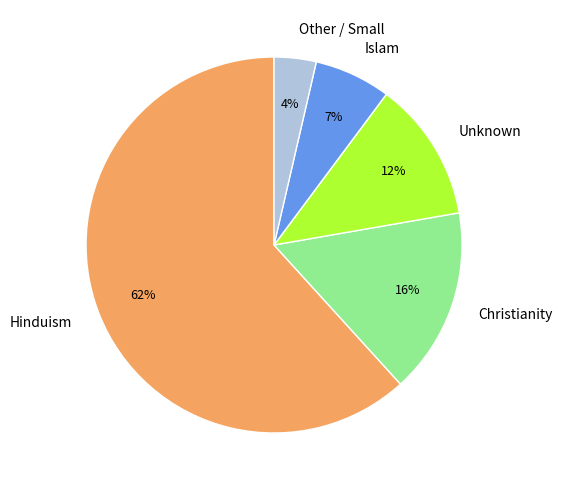

Which slice is the largest?

Hinduism